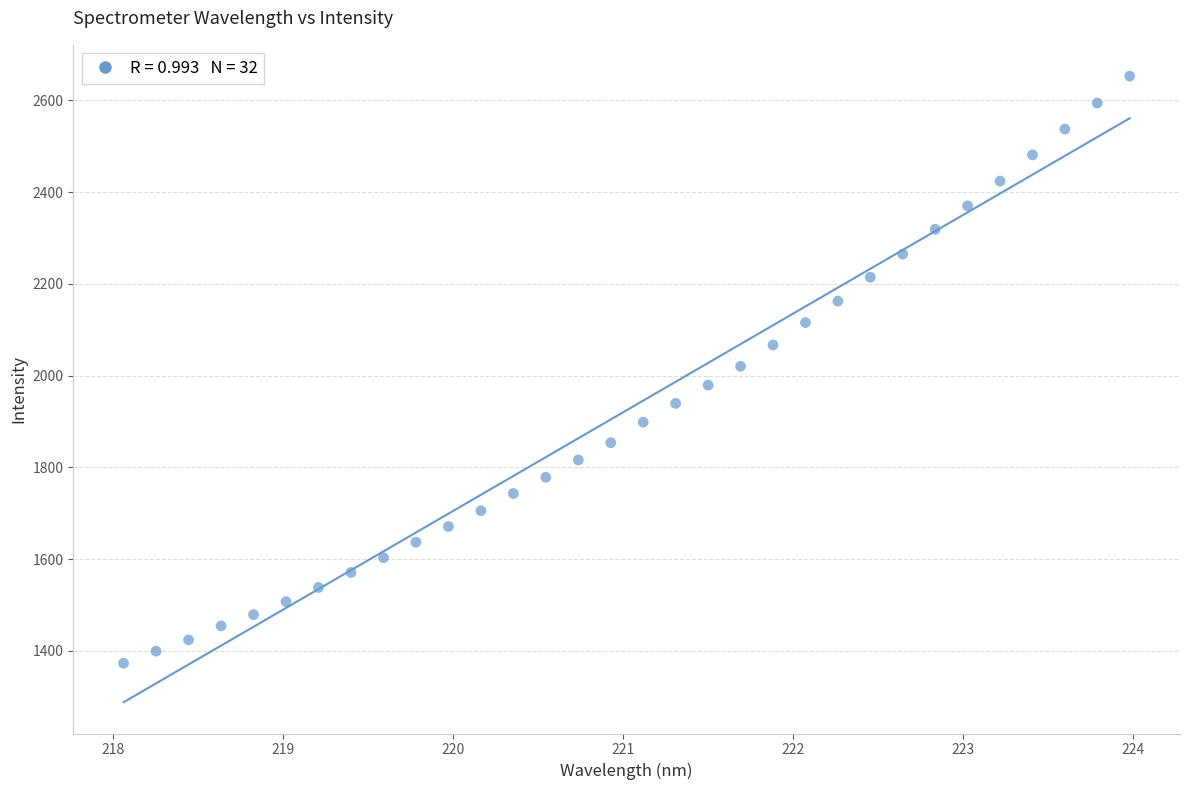

What is the range of X values (max minus min)?

5.9